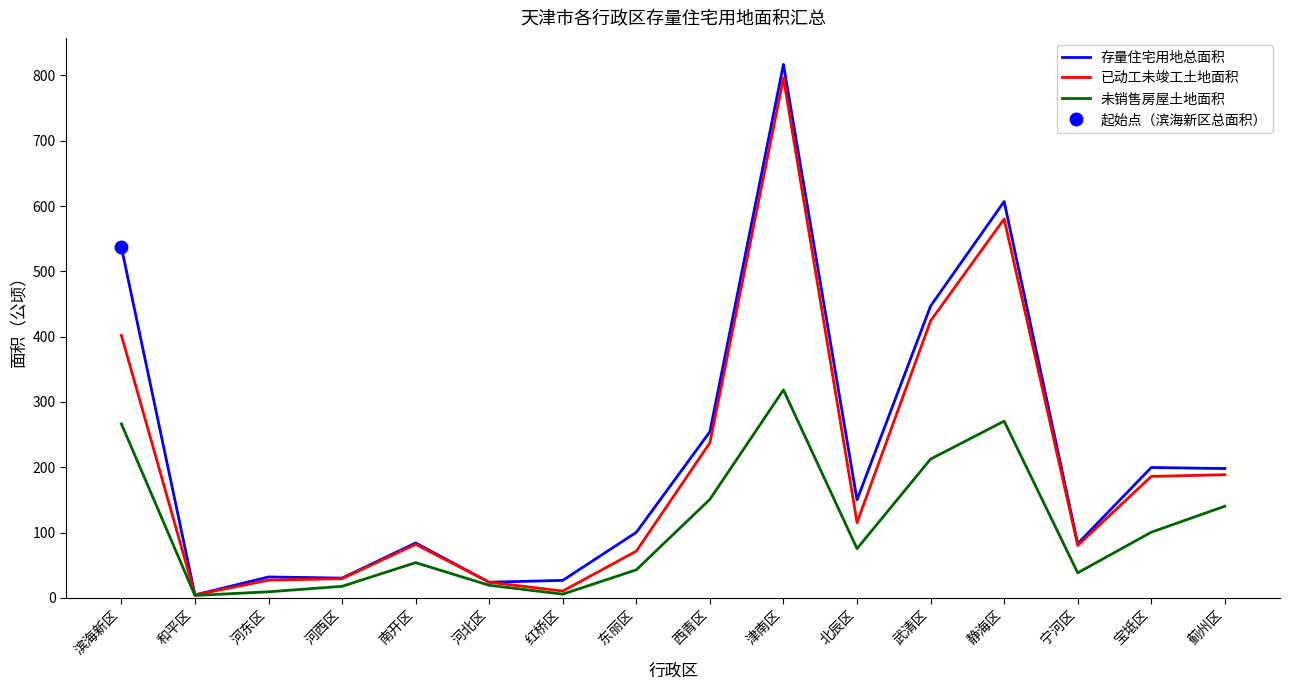

Read the 存量住宅用地总面积 value at 蓟州区.

198.0